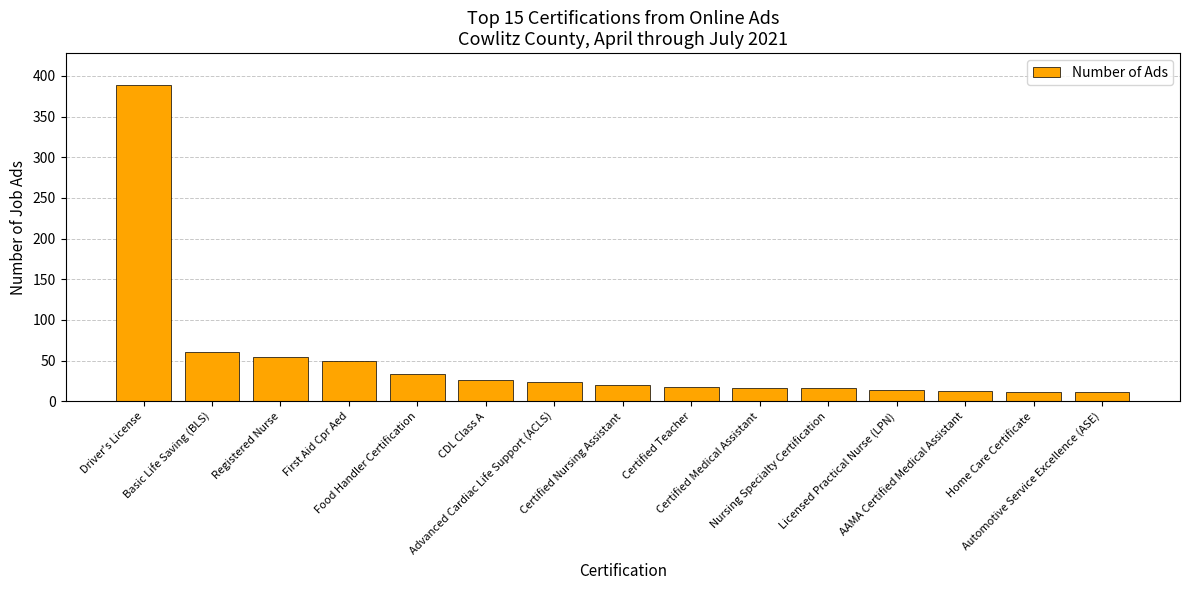

What is the maximum value shown in the chart?

389